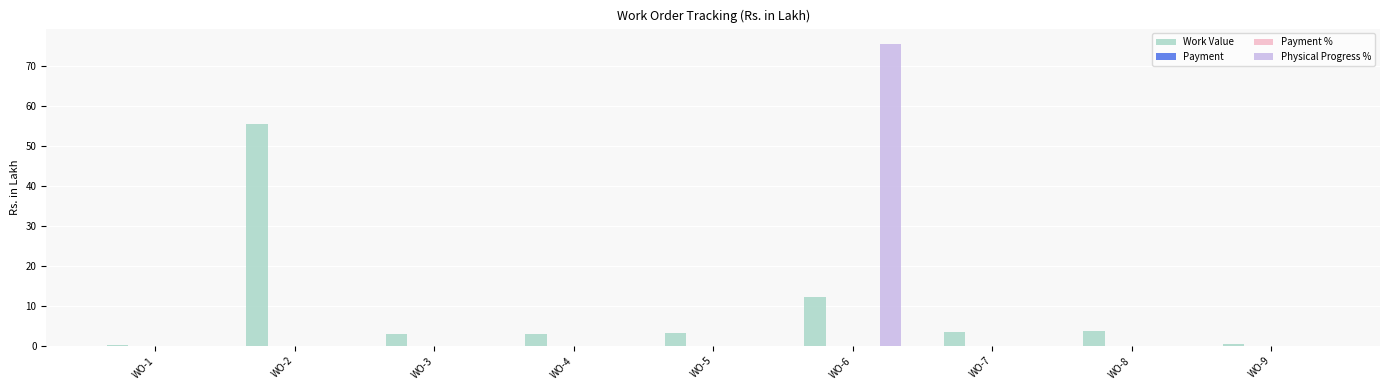

Which category has the highest value across all series?

WO-6